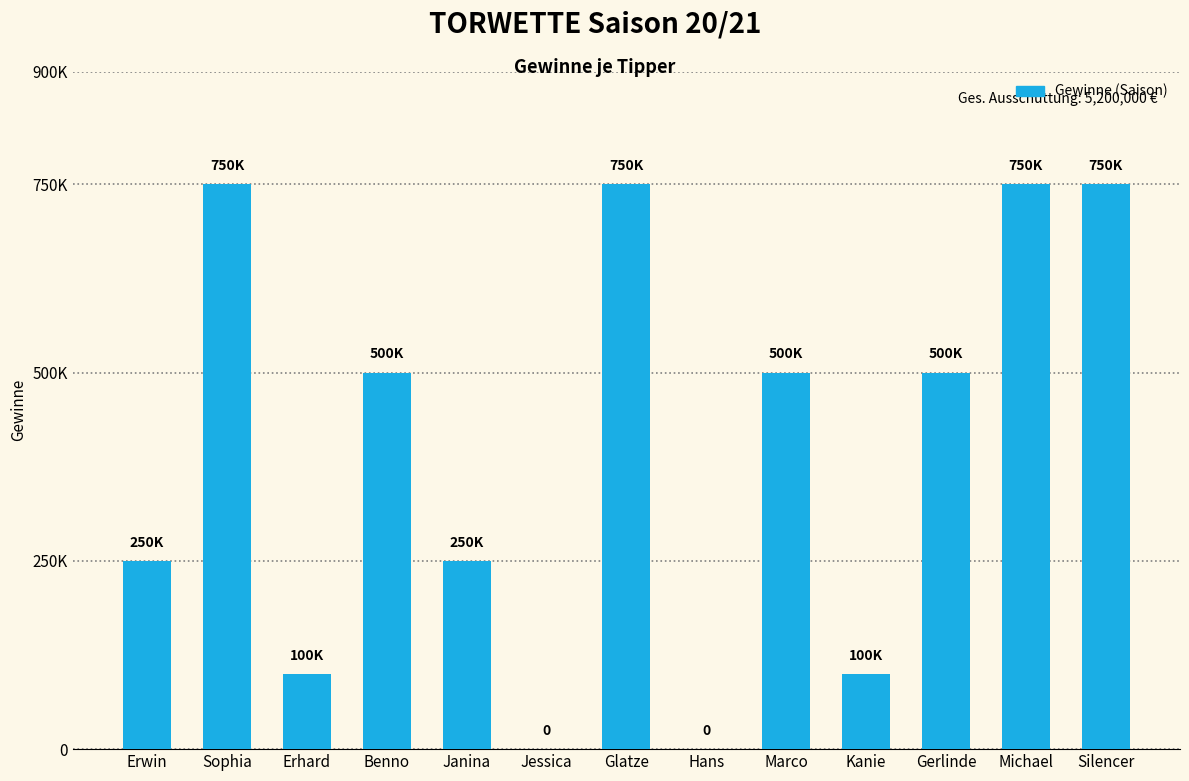

How many values are between 100000 and 750000?

11